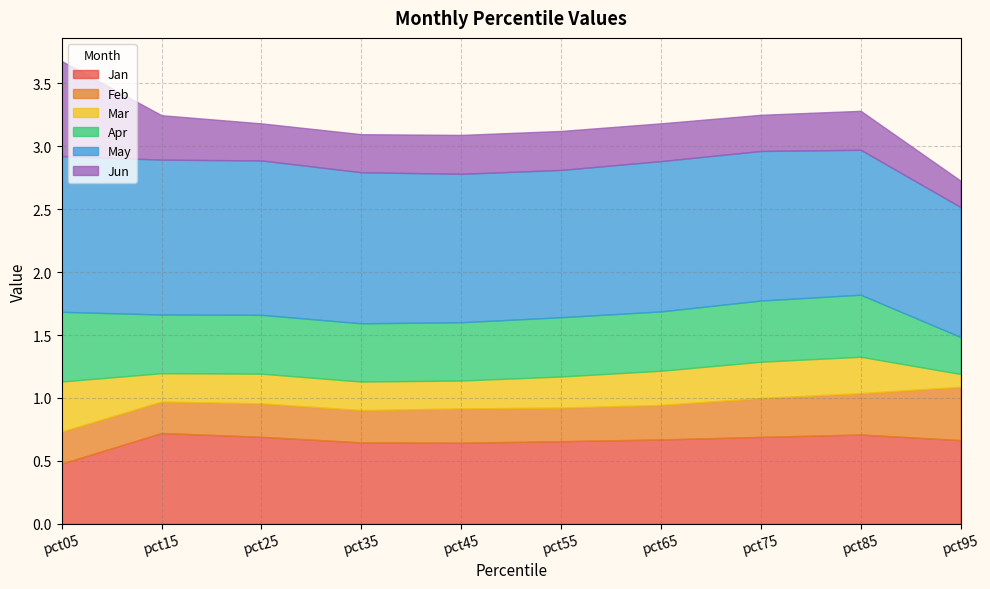

The value of May at pct25 is 1.2. True or false?

True